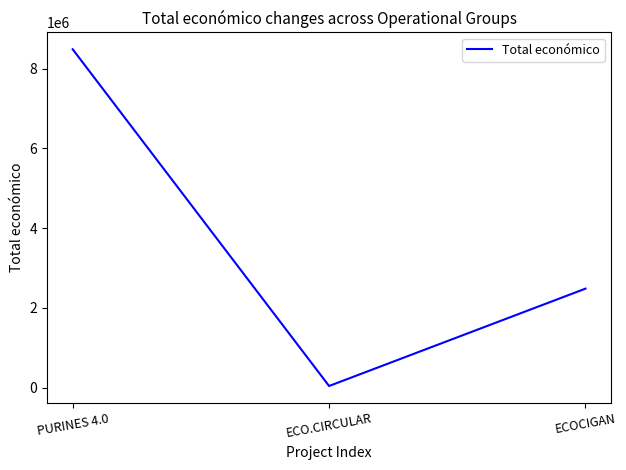

Reading left to right, extract all data points from this chart.

PURINES 4.0=8484999	ECO.CIRCULAR=42845	ECOCIGAN=2483714